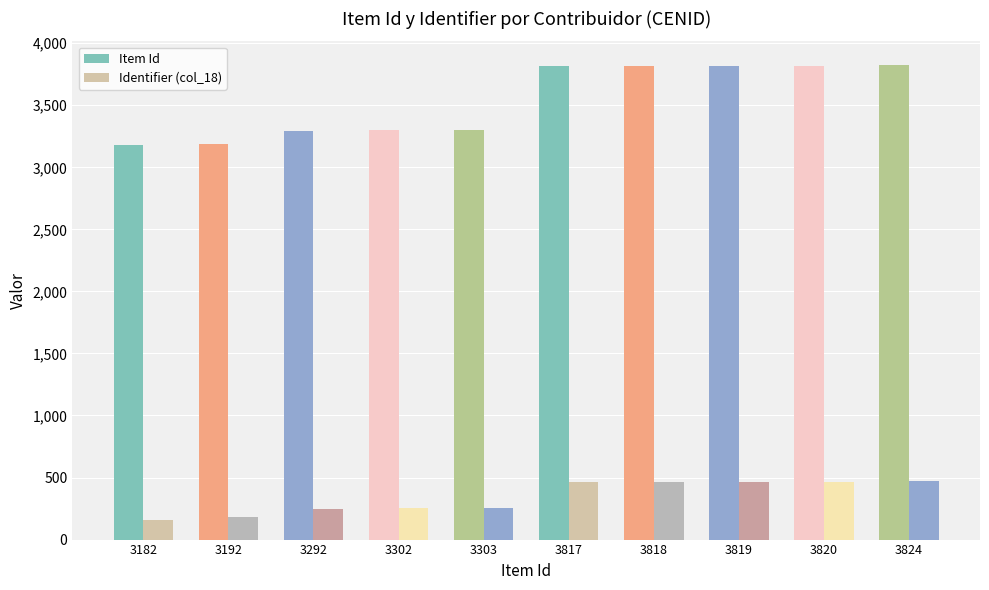

How many distinct data groups are displayed?

2